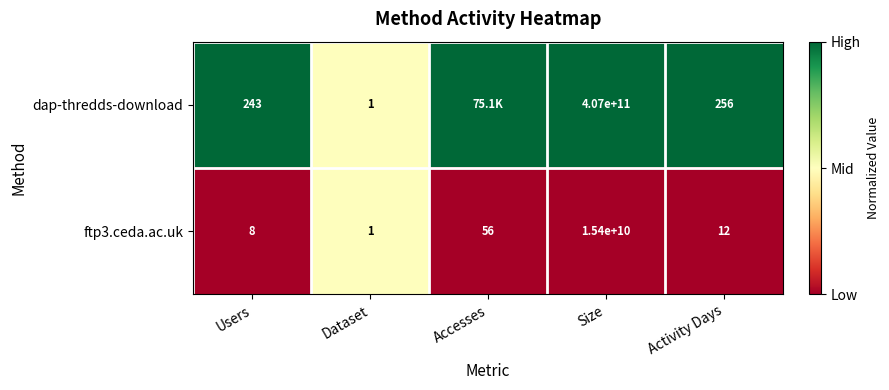

What is the difference between the highest and lowest values at Activity Days?

244